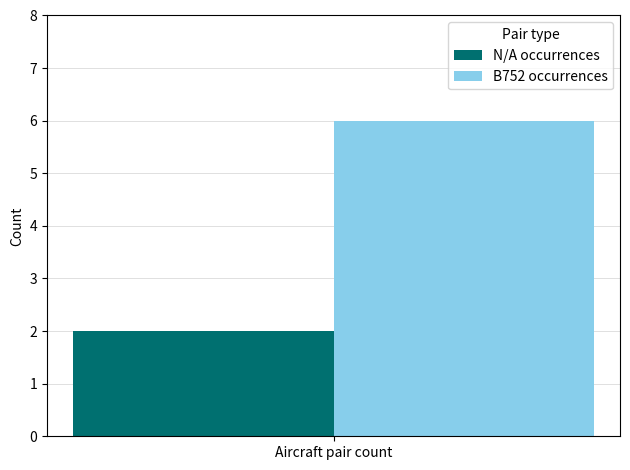

Count the number of categories in the chart.

1